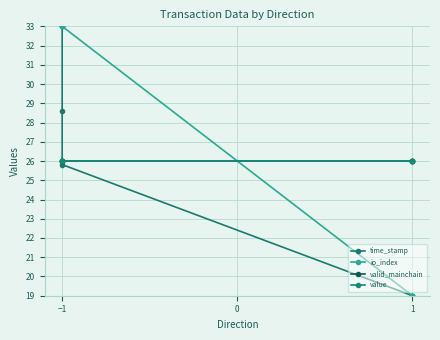

Between −1 and 0, which is larger?

−1